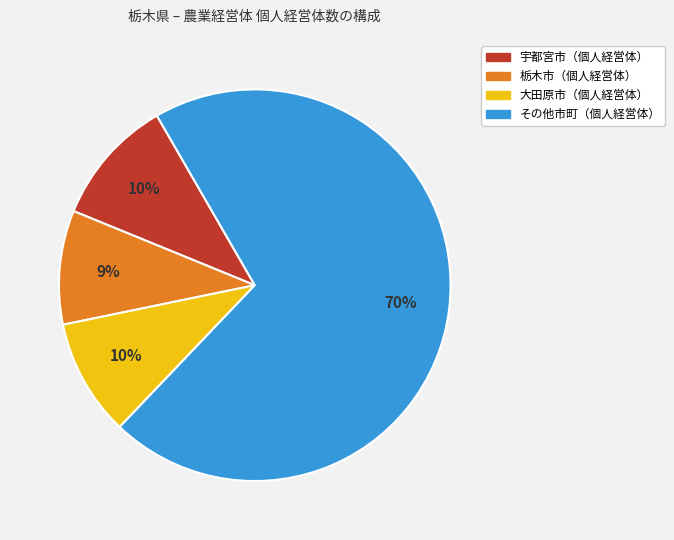

How many segments does this pie chart have?

4